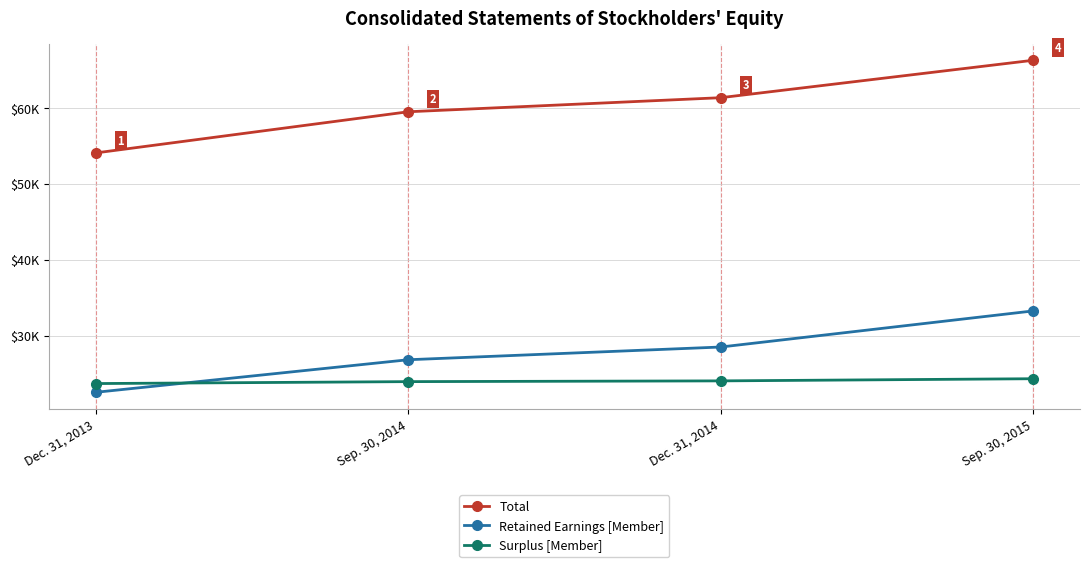

Which has a higher value, Dec. 31, 2013 or Sep. 30, 2014?

Sep. 30, 2014